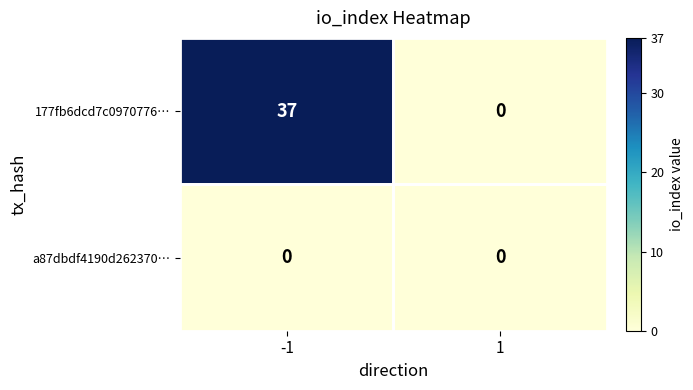

At how many categories does at least one series exceed 4?

1